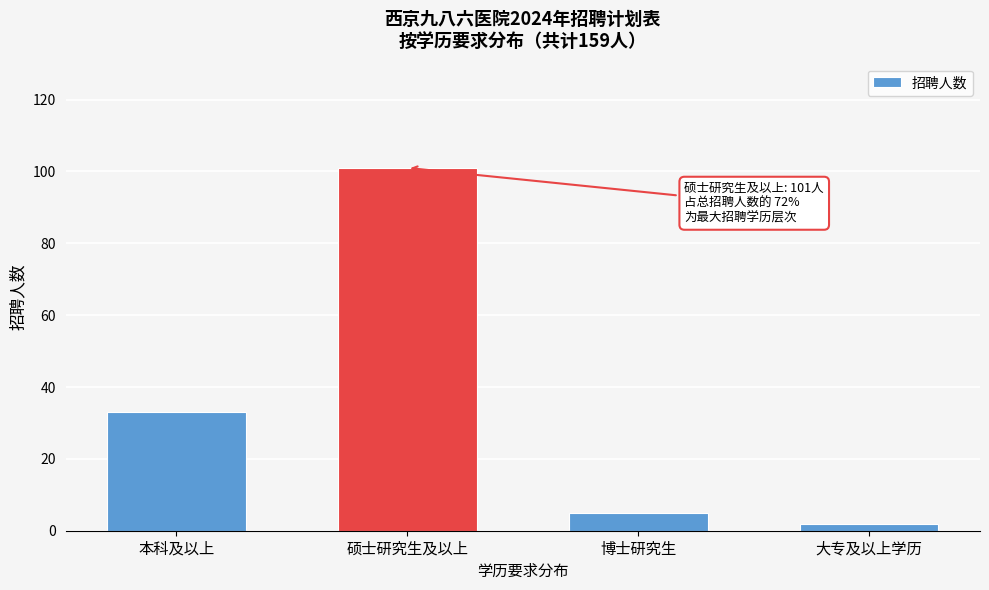

Reading right to left, transcribe all the data shown in this chart.

大专及以上学历=2	博士研究生=5	硕士研究生及以上=101	本科及以上=33